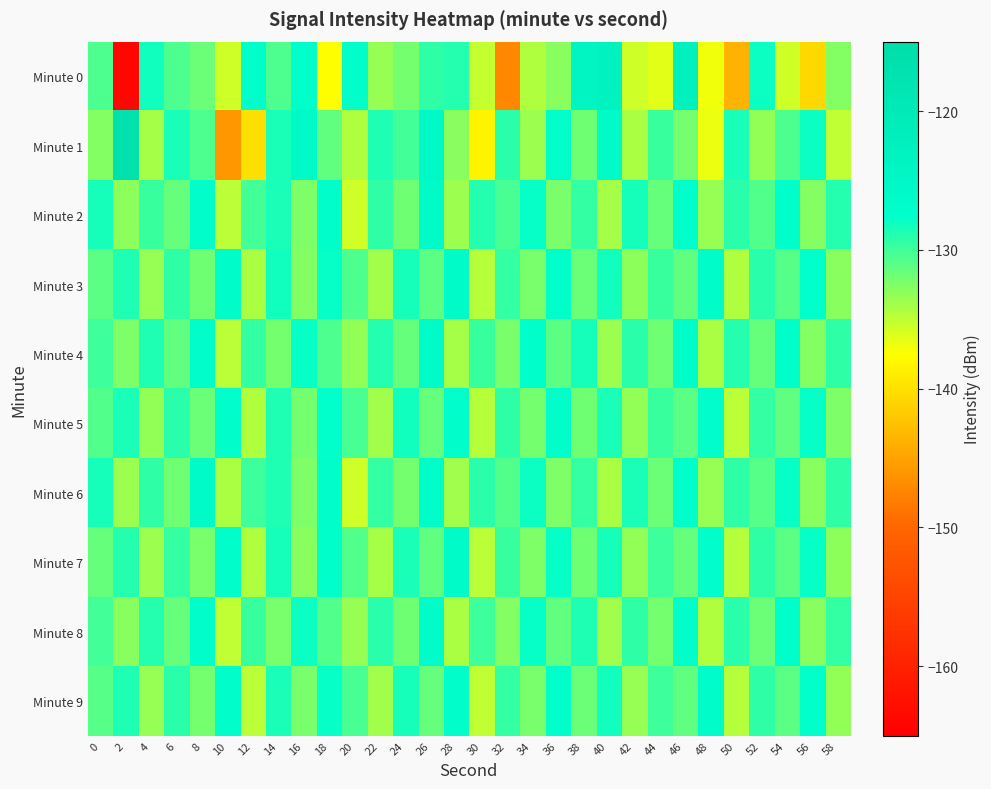

Reading left to right, transcribe all the data shown in this chart.

Minute 0: 0=-130.5	2=-163.9	4=-128.3	6=-130.5	8=-131.7	10=-135.6	12=-127.4	14=-130.5	16=-127.5	18=-137.6	20=-126.8	22=-133.5	24=-132.0	26=-129.4	28=-128.9	30=-135.2	32=-147.2	34=-134.3	36=-132.8	38=-123.9	40=-123.0	42=-135.7	44=-136.4	46=-122.5	48=-137.0	50=-143.5	52=-128.0	54=-135.6	56=-140.8	58=-132.6
Minute 1: 0=-132.7	2=-116.6	4=-134.0	6=-128.6	8=-130.6	10=-146.0	12=-140.2	14=-128.6	16=-126.0	18=-131.2	20=-134.5	22=-128.7	24=-130.2	26=-125.6	28=-132.8	30=-138.4	32=-129.1	34=-133.7	36=-127.3	38=-131.9	40=-126.4	42=-134.2	44=-129.8	46=-132.1	48=-136.7	50=-128.5	52=-133.3	54=-130.6	56=-127.9	58=-135.1
Minute 2: 0=-128.3	2=-133.1	4=-129.7	6=-131.5	8=-126.8	10=-134.9	12=-130.2	14=-128.6	16=-132.4	18=-127.1	20=-135.6	22=-129.3	24=-131.8	26=-126.5	28=-133.7	30=-128.9	32=-130.4	34=-127.7	36=-132.2	38=-129.5	40=-134.1	42=-128.3	44=-131.6	46=-126.9	48=-133.4	50=-129.1	52=-130.8	54=-127.4	56=-132.7	58=-129.0
Minute 3: 0=-131.2	2=-128.8	4=-133.5	6=-129.4	8=-131.9	10=-126.6	12=-134.3	14=-128.1	16=-132.6	18=-127.8	20=-130.5	22=-133.9	24=-128.4	26=-131.1	28=-126.3	30=-134.7	32=-129.6	34=-132.3	36=-127.5	38=-131.7	40=-128.2	42=-133.0	44=-129.8	46=-131.4	48=-126.7	50=-134.5	52=-129.2	54=-131.0	56=-127.6	58=-132.8
Minute 4: 0=-129.9	2=-132.5	4=-128.7	6=-131.3	8=-127.0	10=-134.8	12=-129.5	14=-132.0	16=-127.8	18=-130.6	20=-133.2	22=-128.9	24=-131.6	26=-126.4	28=-134.0	30=-129.7	32=-132.3	34=-127.5	36=-131.1	38=-128.4	40=-133.7	42=-129.2	44=-131.8	46=-126.6	48=-134.2	50=-129.0	52=-131.5	54=-127.3	56=-132.6	58=-129.3
Minute 5: 0=-130.8	2=-128.5	4=-133.2	6=-129.1	8=-131.7	10=-126.9	12=-134.4	14=-128.7	16=-132.1	18=-127.6	20=-130.3	22=-133.8	24=-128.2	26=-131.5	28=-126.8	30=-134.6	32=-129.4	34=-132.0	36=-127.3	38=-131.9	40=-128.6	42=-133.3	44=-129.7	46=-131.2	48=-127.1	50=-134.9	52=-129.6	54=-131.3	56=-127.8	58=-132.5
Minute 6: 0=-128.4	2=-133.6	4=-129.3	6=-131.8	8=-126.5	10=-134.2	12=-130.0	14=-128.8	16=-132.5	18=-127.2	20=-135.7	22=-129.5	24=-132.1	26=-126.7	28=-133.9	30=-129.2	32=-130.7	34=-127.9	36=-132.4	38=-129.6	40=-134.3	42=-128.5	44=-131.7	46=-127.0	48=-133.5	50=-129.3	52=-131.0	54=-127.7	56=-132.9	58=-129.4
Minute 7: 0=-131.5	2=-129.0	4=-133.7	6=-129.6	8=-132.2	10=-126.8	12=-134.5	14=-128.3	16=-132.8	18=-127.4	20=-130.7	22=-134.1	24=-128.6	26=-131.3	28=-126.5	30=-134.8	32=-129.8	34=-132.5	36=-127.7	38=-131.9	40=-128.4	42=-133.2	44=-130.0	46=-131.6	48=-126.9	50=-134.6	52=-129.4	54=-131.2	56=-127.8	58=-133.0
Minute 8: 0=-130.2	2=-132.8	4=-128.9	6=-131.6	8=-127.2	10=-135.0	12=-129.7	14=-132.2	16=-128.0	18=-130.8	20=-133.4	22=-129.1	24=-131.8	26=-126.6	28=-134.2	30=-129.9	32=-132.6	34=-127.8	36=-131.4	38=-128.7	40=-133.9	42=-129.4	44=-132.0	46=-126.8	48=-134.4	50=-129.2	52=-131.7	54=-127.5	56=-132.8	58=-129.6
Minute 9: 0=-131.0	2=-128.7	4=-133.4	6=-129.2	8=-132.0	10=-127.1	12=-134.8	14=-128.5	16=-132.3	18=-127.7	20=-130.4	22=-133.9	24=-128.3	26=-131.6	28=-127.0	30=-135.1	32=-129.6	34=-132.2	36=-127.4	38=-131.7	40=-128.2	42=-133.5	44=-129.9	46=-131.4	48=-126.7	50=-134.7	52=-129.3	54=-131.1	56=-127.6	58=-133.2